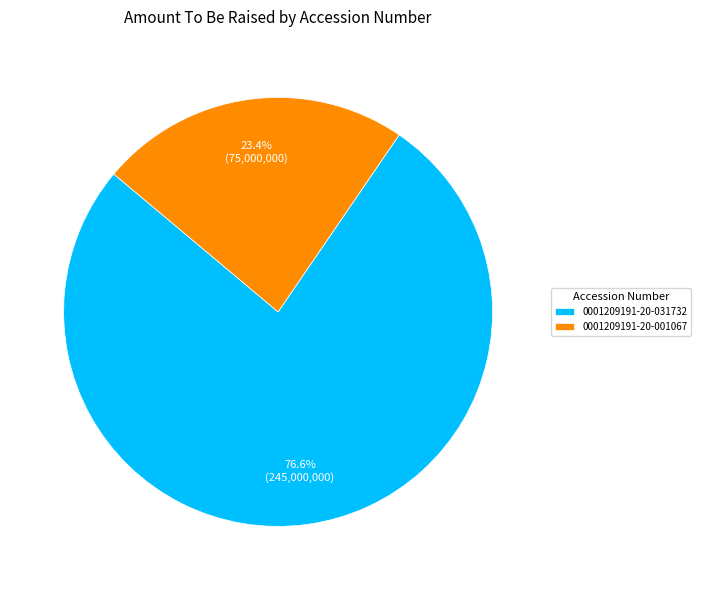

Rank the categories by value from lowest to highest.

0001209191-20-001067, 0001209191-20-031732